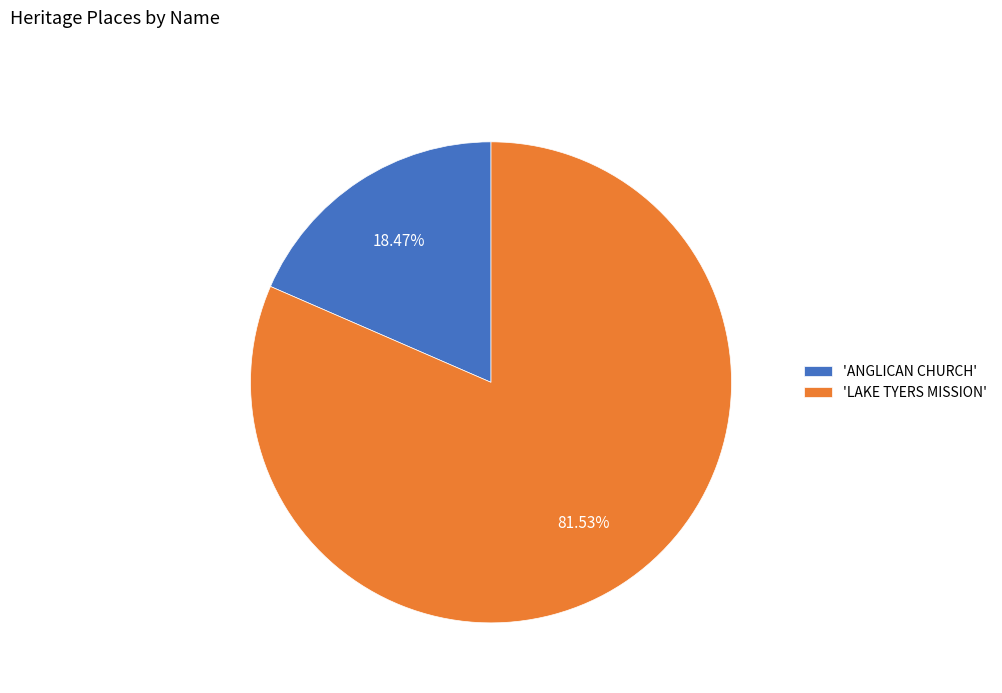

Between 'LAKE TYERS MISSION' and 'ANGLICAN CHURCH', which is larger?

'LAKE TYERS MISSION'